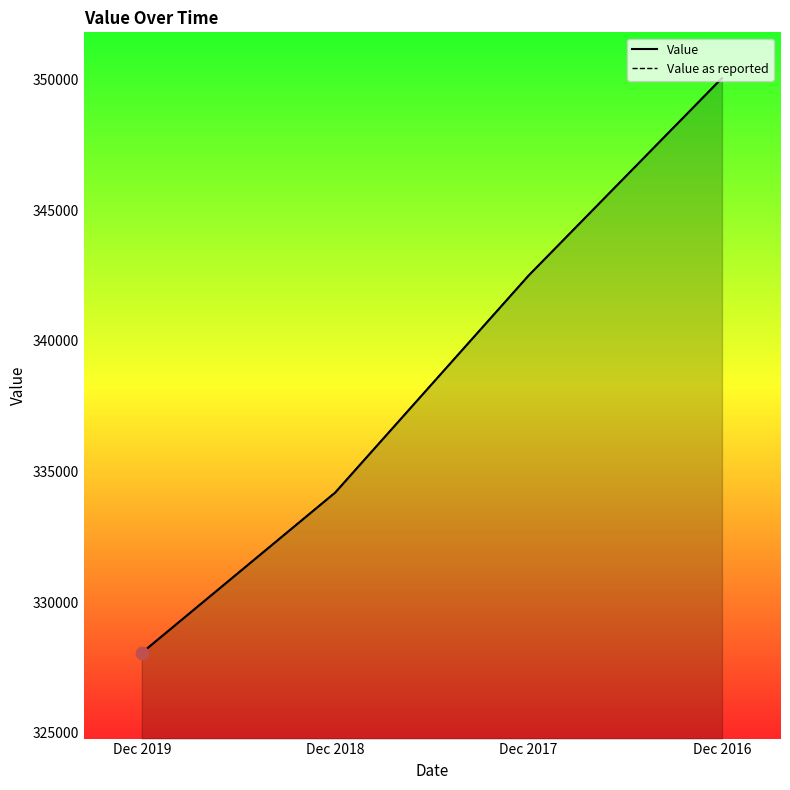

Is the value of Value at Dec 2017 greater than the value of Value as reported at Dec 2018?

Yes